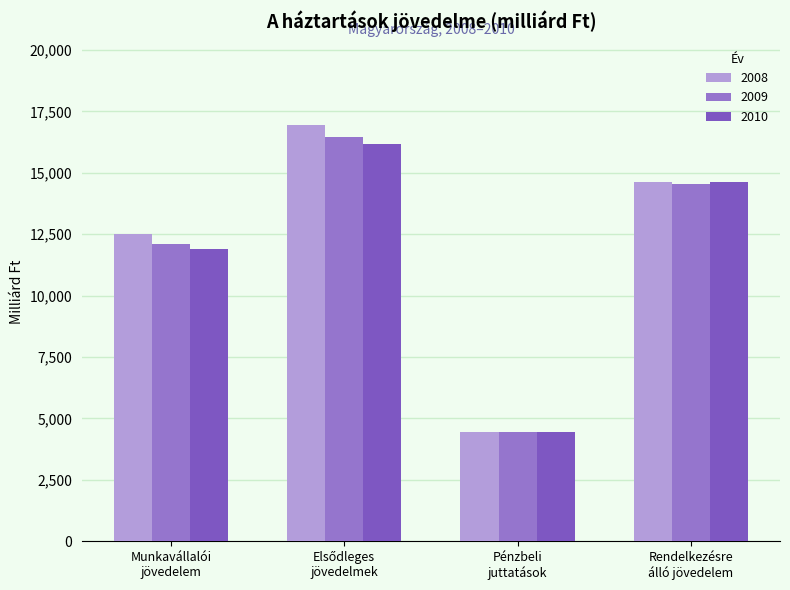

How many data points in 2010 are less than 14611?

2